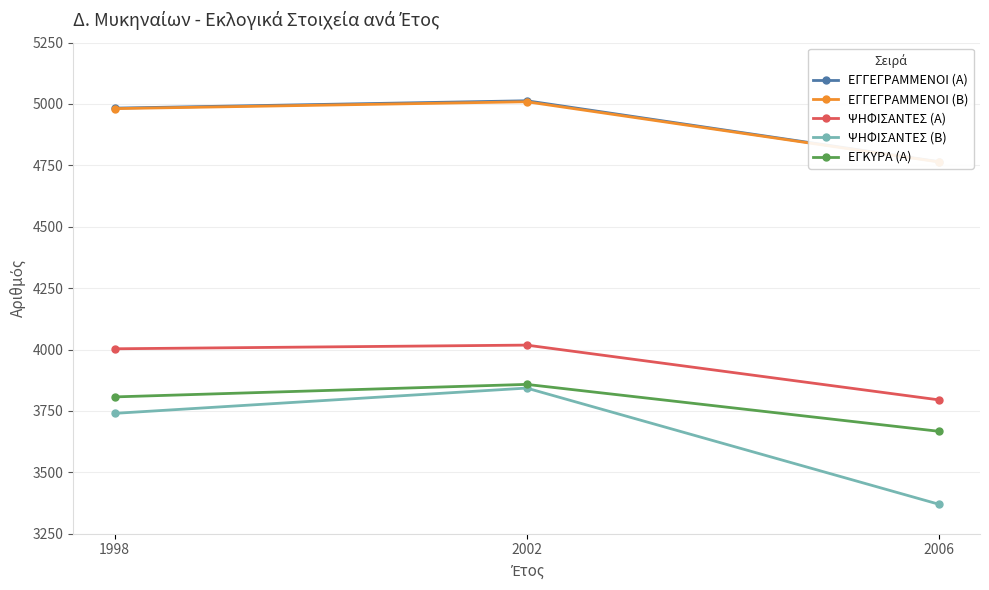

Is it true that ΕΓΚΥΡΑ (Α) equals 5705 at 1998?

False